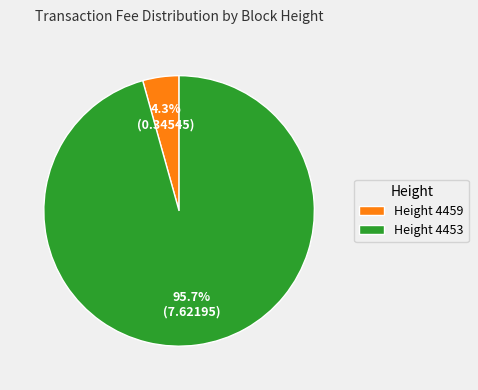

Which slice is the largest?

Height 4453